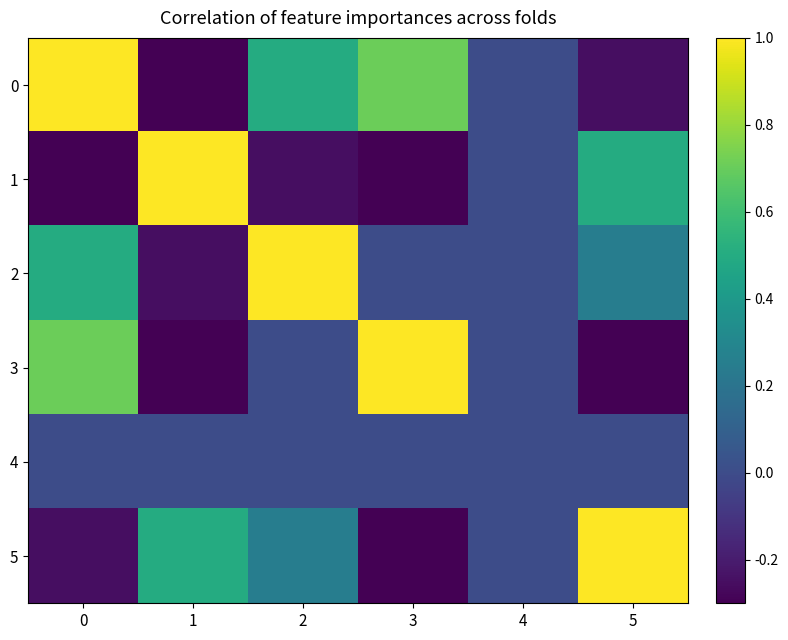

Reading left to right, transcribe all the data shown in this chart.

0: 0=1.0	1=-0.5	2=0.5	3=0.7	4=0.0	5=-0.2
1: 0=-0.5	1=1.0	2=-0.2	3=-0.7	4=0.0	5=0.5
2: 0=0.5	1=-0.2	2=1.0	3=0.0	4=0.0	5=0.3
3: 0=0.7	1=-0.7	2=0.0	3=1.0	4=0.0	5=-0.7
4: 0=0.0	1=0.0	2=0.0	3=0.0	4=0.0	5=0.0
5: 0=-0.2	1=0.5	2=0.3	3=-0.7	4=0.0	5=1.0